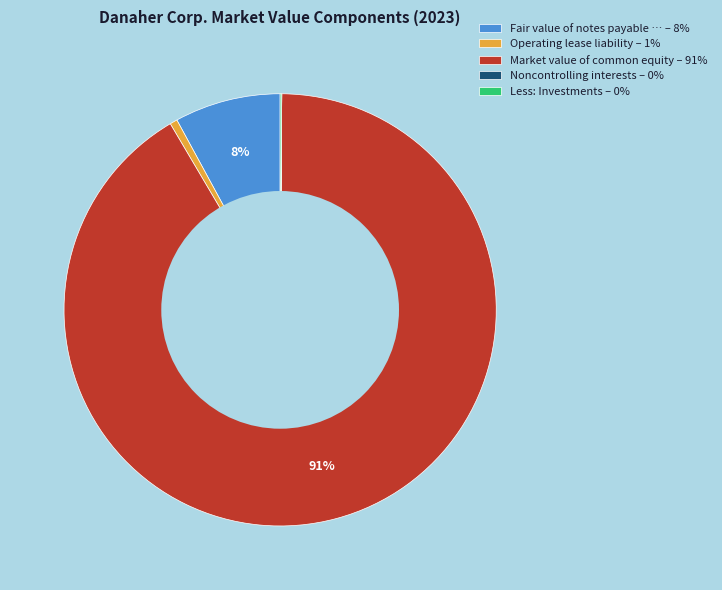

To the nearest percent, what is the difference between the largest and smallest slice percentages?

91%